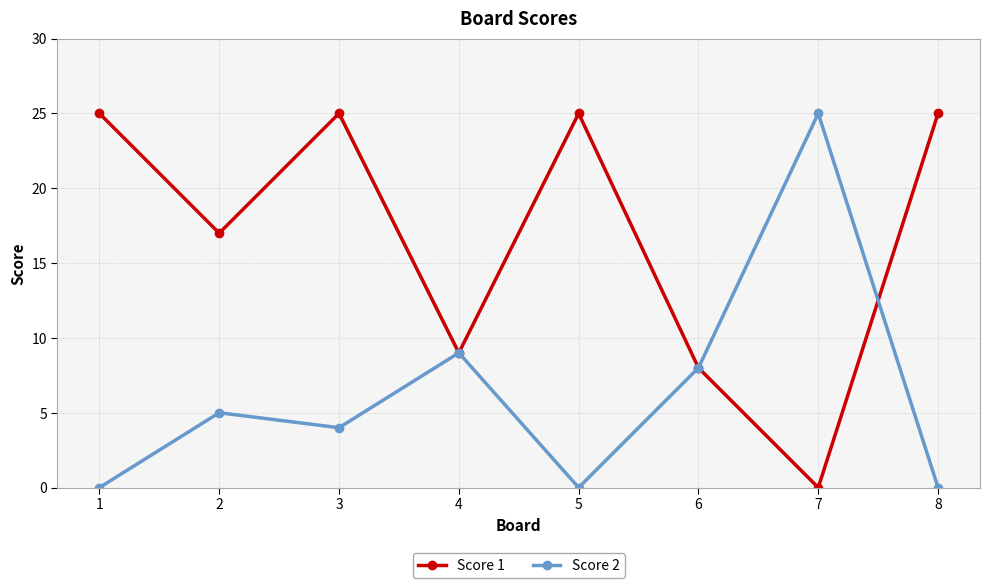

The Score 2 series shows 8 at 2. True or false?

False